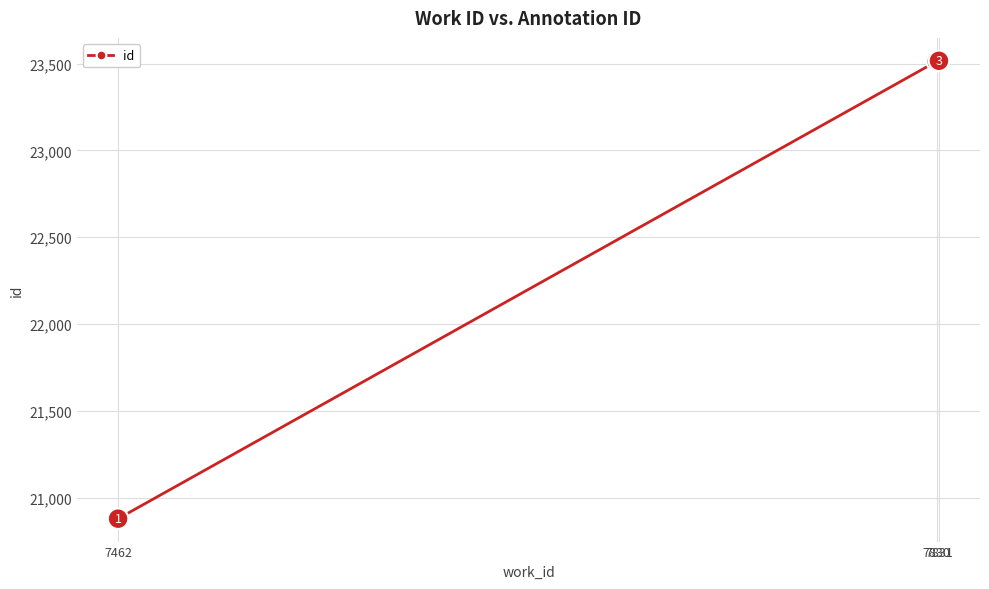

Approximately how many times larger is the value at 7831 compared to 7830?

1.0